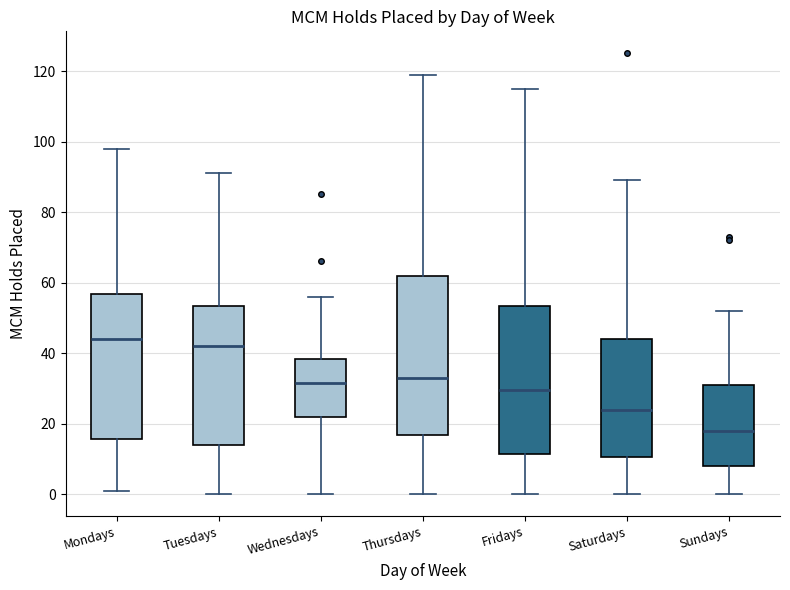

Where is the upper edge of the box for Tuesdays on the y-axis? The values are not printed on the chart, so give them approximately, as read against the axis.

54